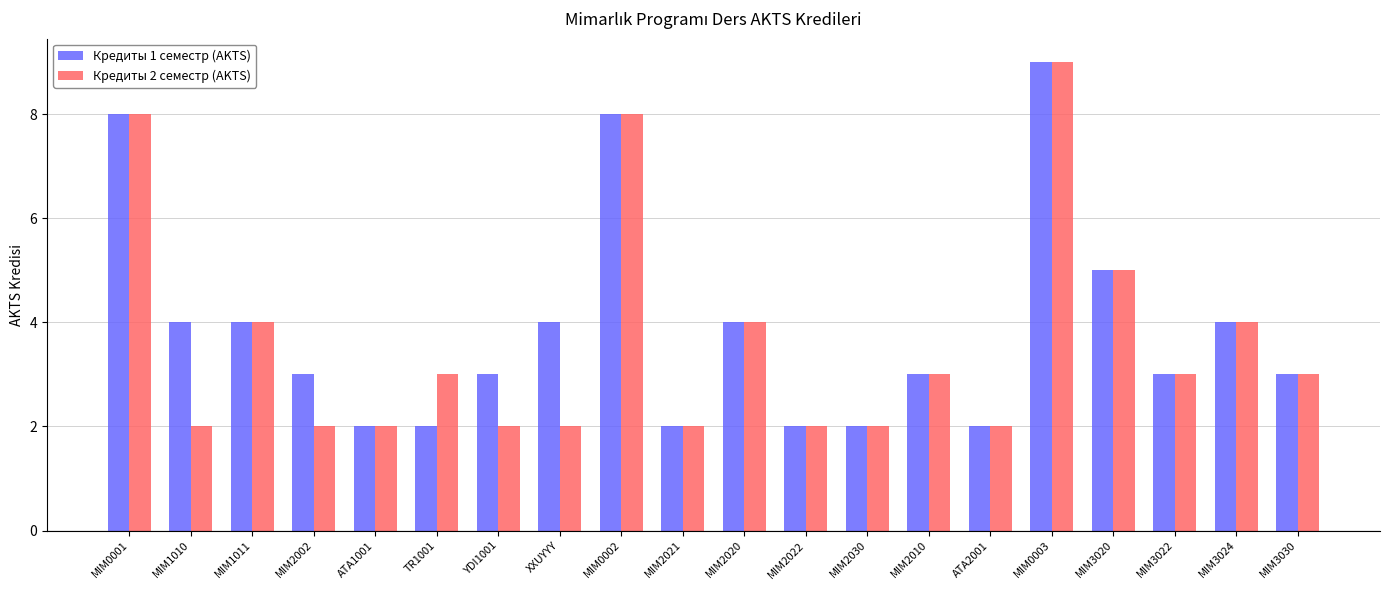

At XXUYYY, list the series in order from largest to smallest.

Кредиты 1 семестр (AKTS), Кредиты 2 семестр (AKTS)